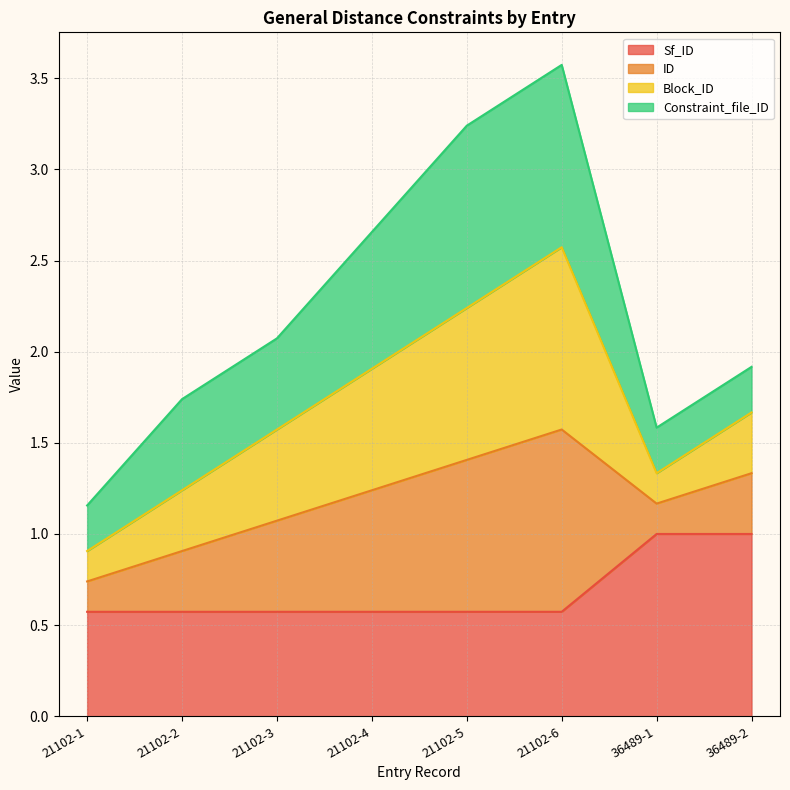

What value does the Sf_ID series have at 21102-2?

0.6